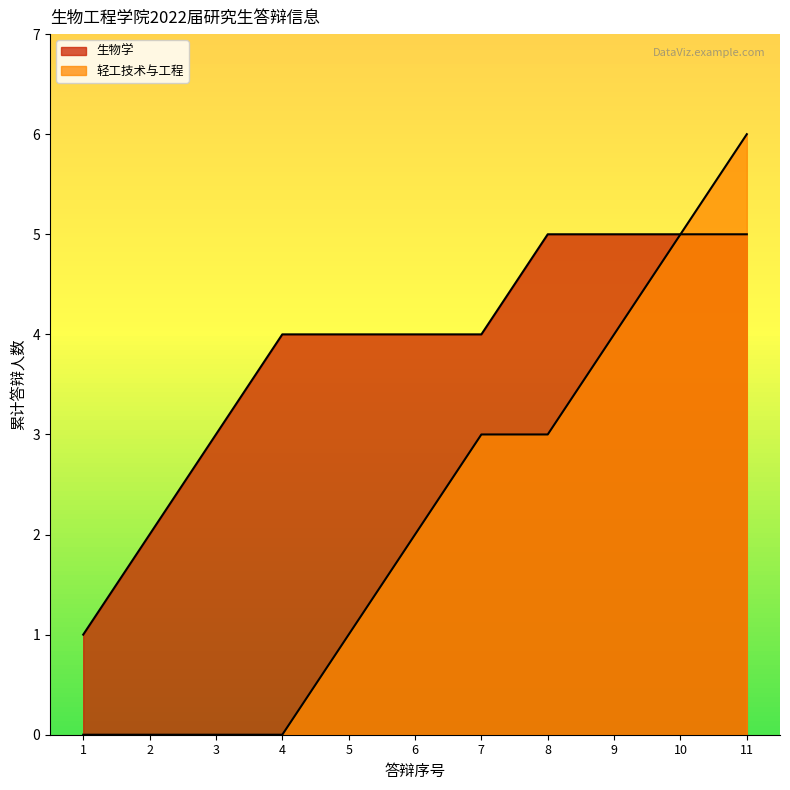

True or false: 生物学 has more than 2 interior local peaks.

False